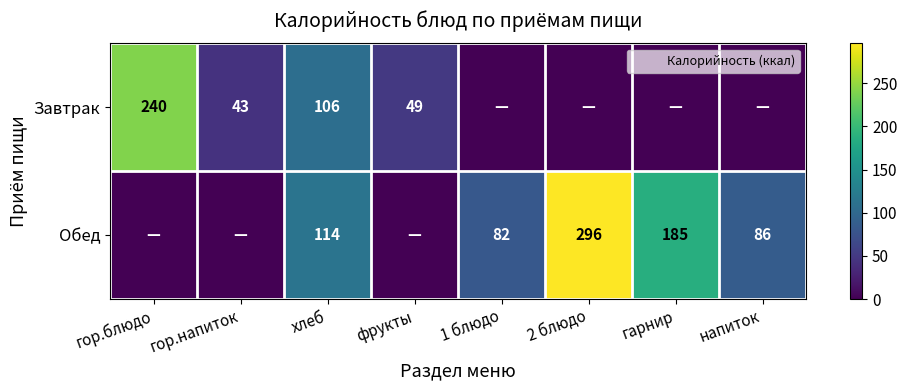

Which series has the largest range (max minus min)?

Обед